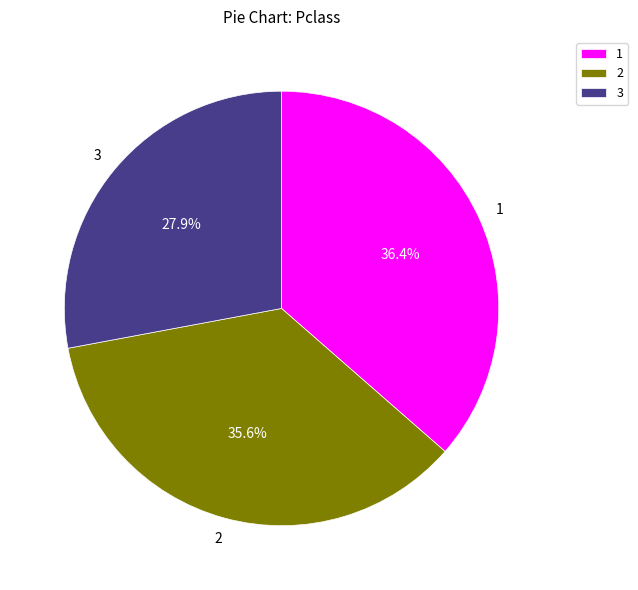

How many slices are in this pie chart?

3